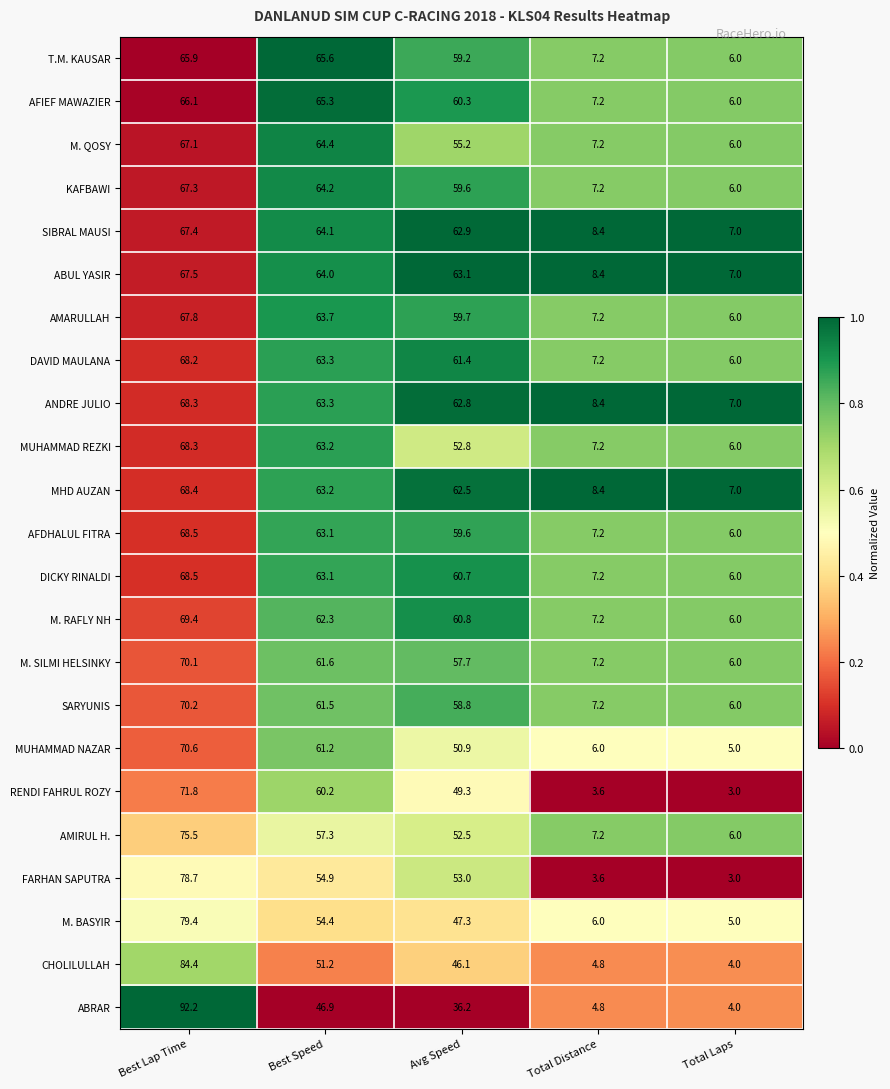

Which series has the largest range (max minus min)?

ABRAR